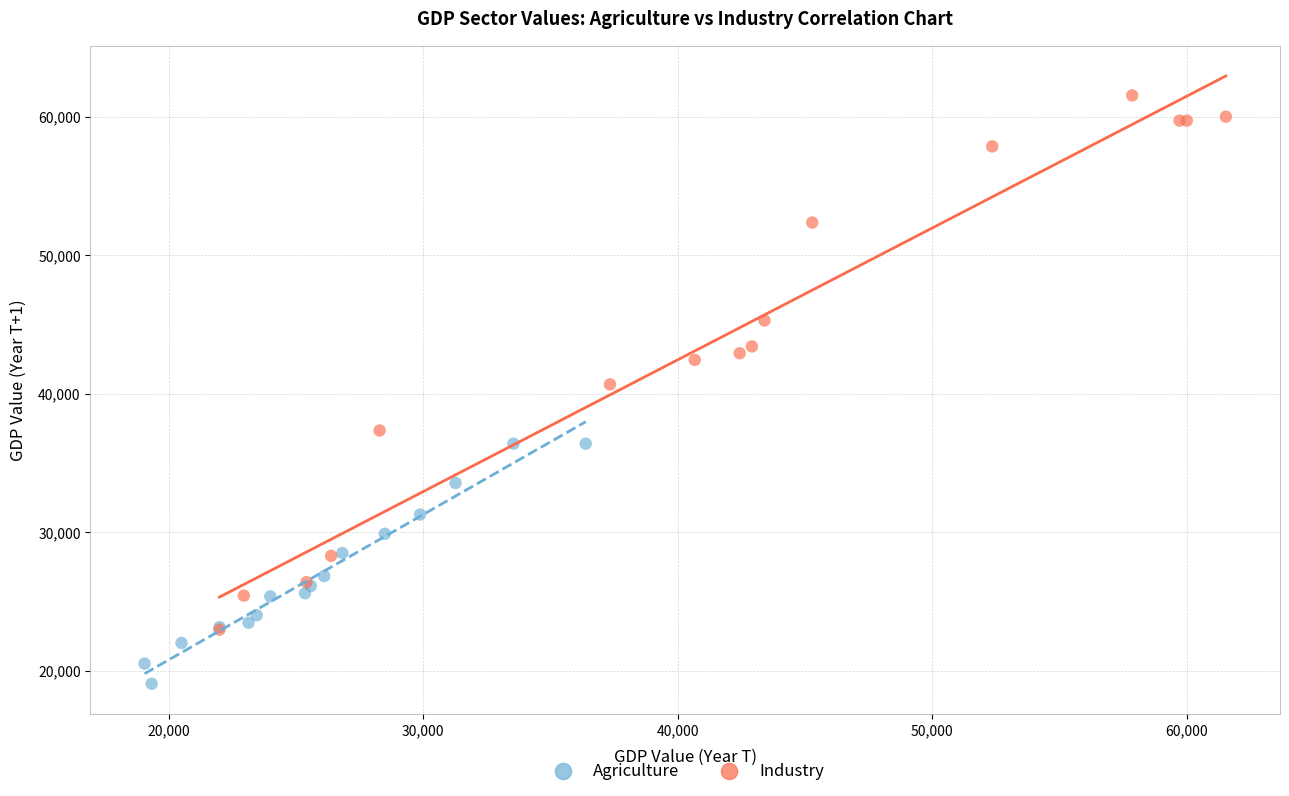

Which series reaches the minimum Y coordinate?

Agriculture